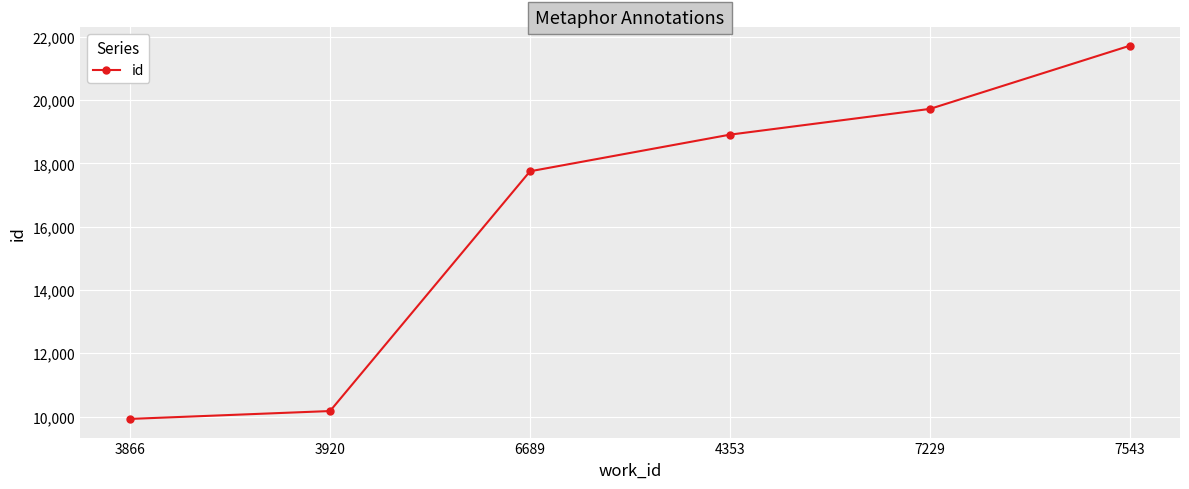

Rank the categories by value from lowest to highest.

3866, 3920, 6689, 4353, 7229, 7543